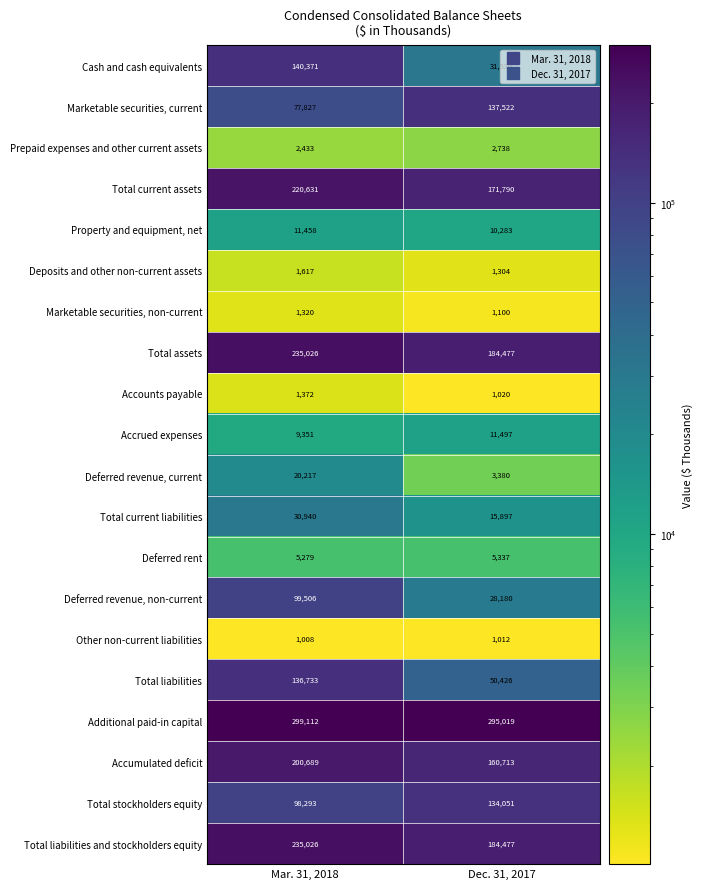

What is the total value across all series at Dec. 31, 2017?

1431753